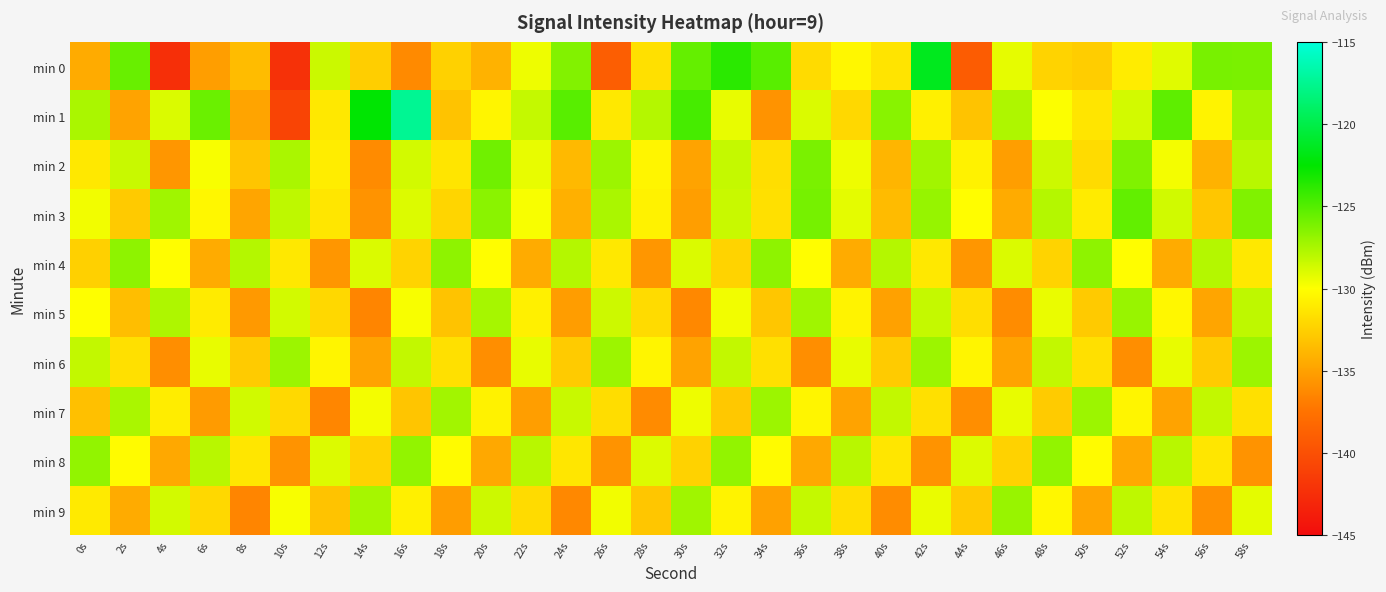

Which series changed the most between 18s and 42s?

min 0